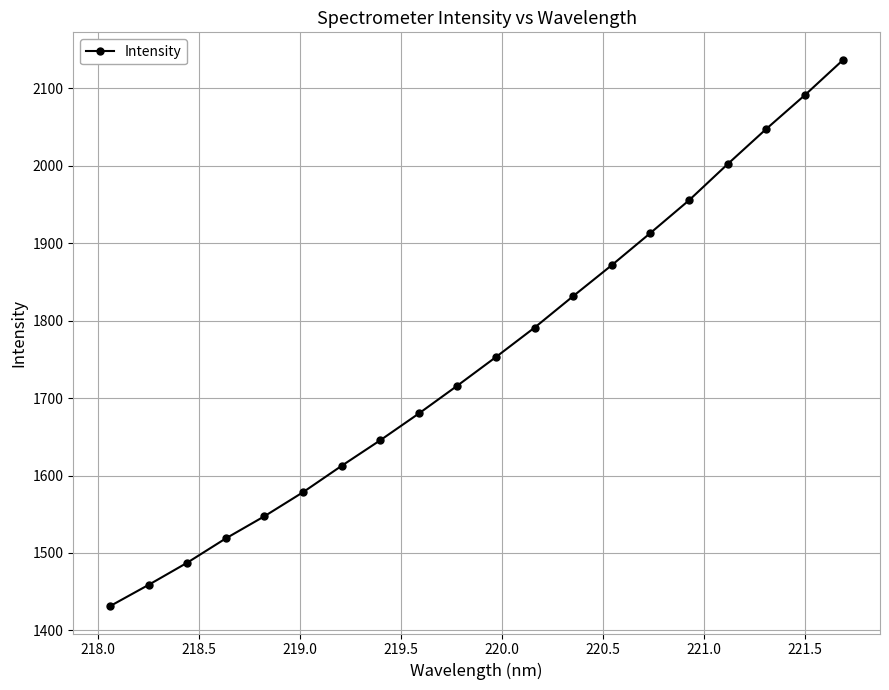

What is the difference between the second highest and second lowest values?

632.4